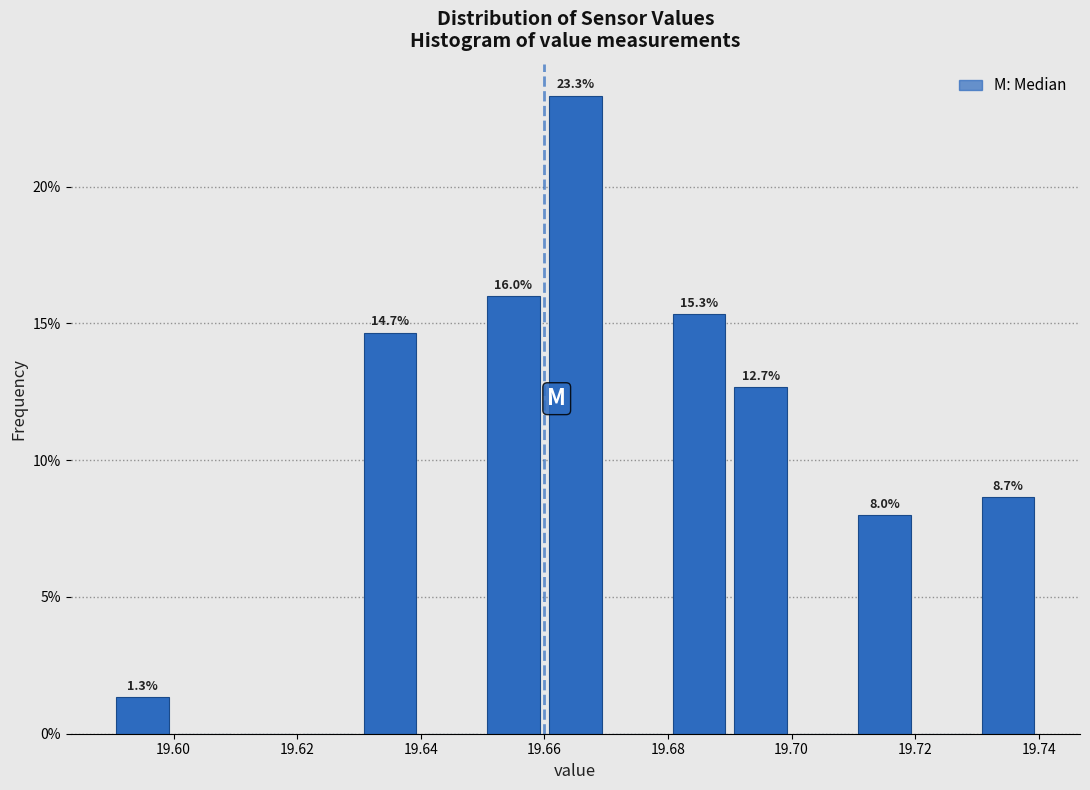

Over which range of the x-axis is the bar tallest?

19.66 to 19.67